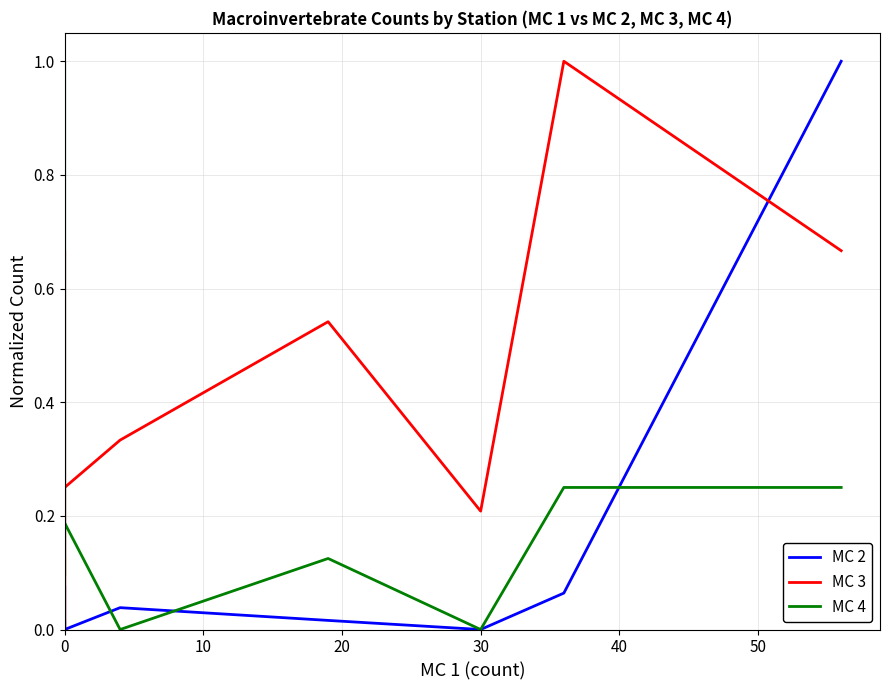

What is the difference between the MC 3 values at 0 and 10?

0.1